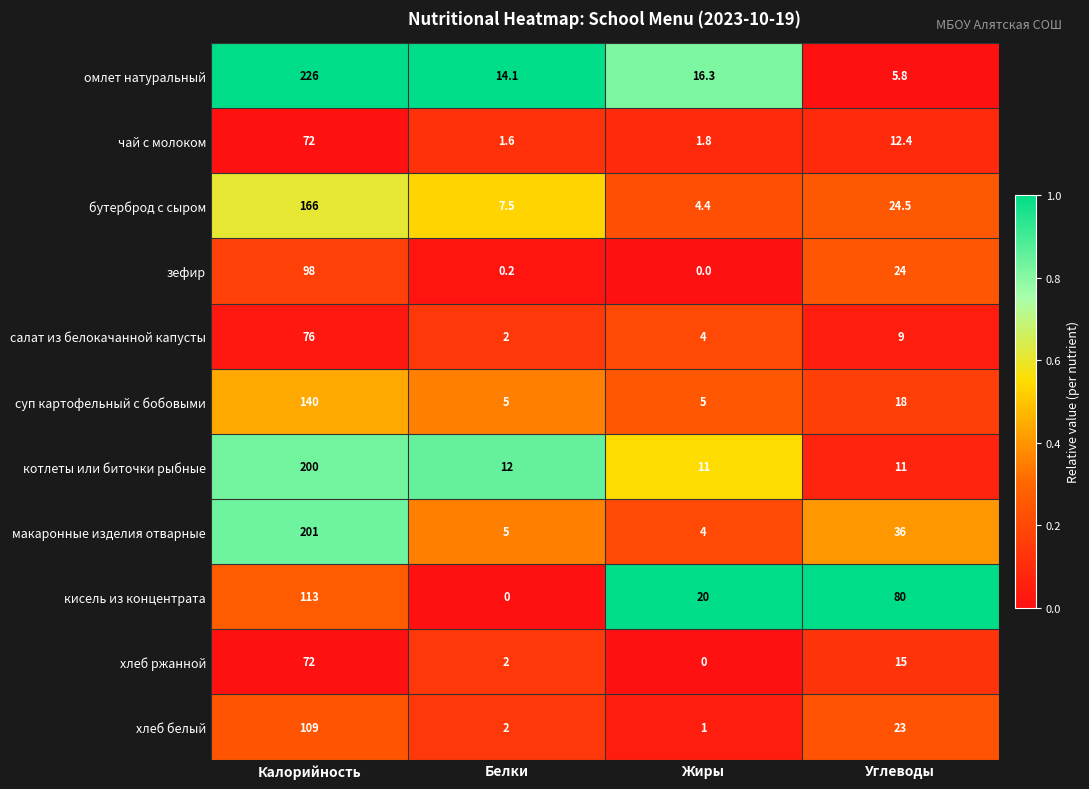

The value of зефир at Жиры is 55.8. True or false?

False